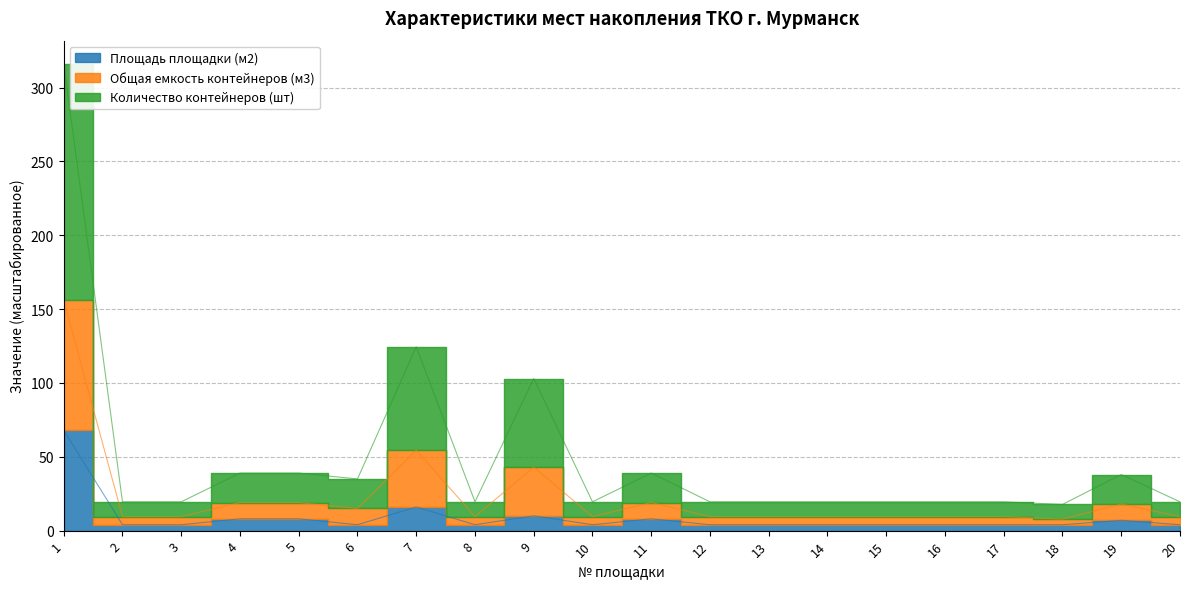

Which category has the lowest value in the Общая емкость контейнеров (м3) series?

18